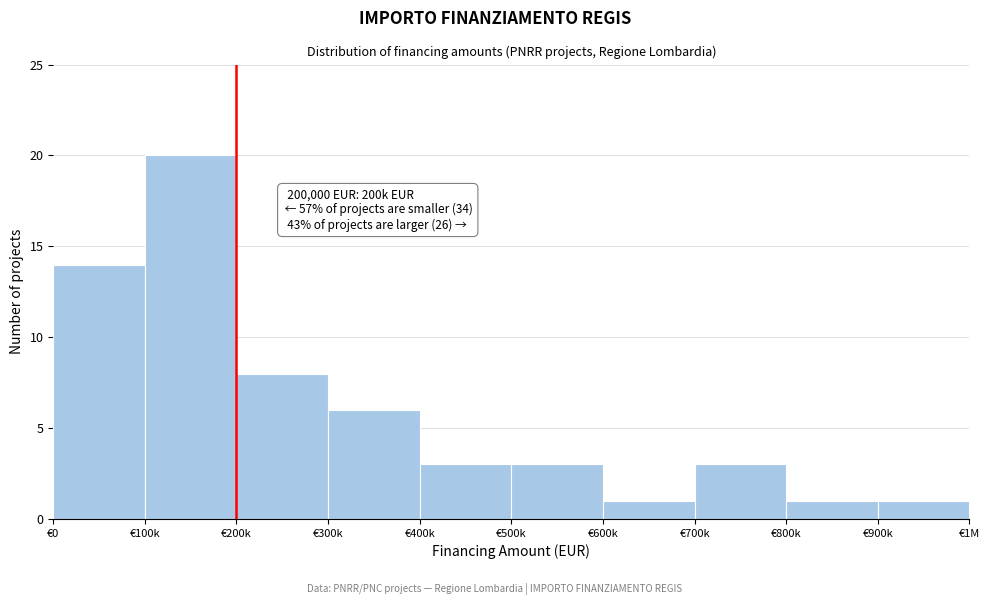

Reading left to right, transcribe all the data shown in this chart.

14	20	8	6	3	3	1	3	1	1